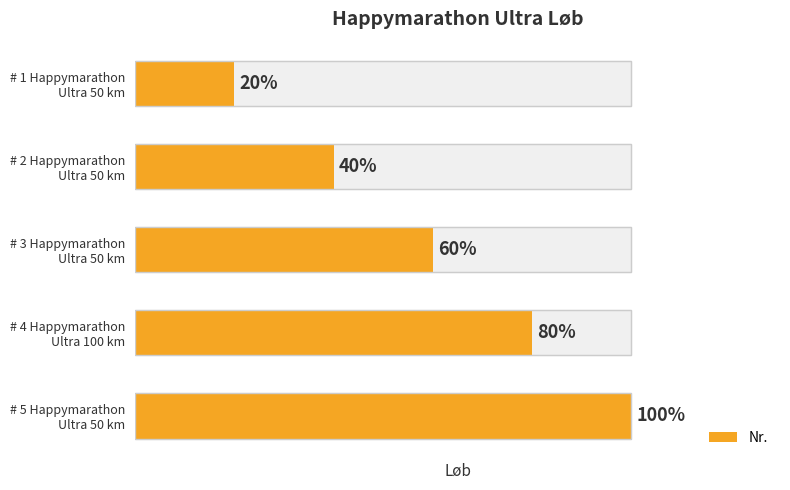

Count the values in the range 2 to 4.

3